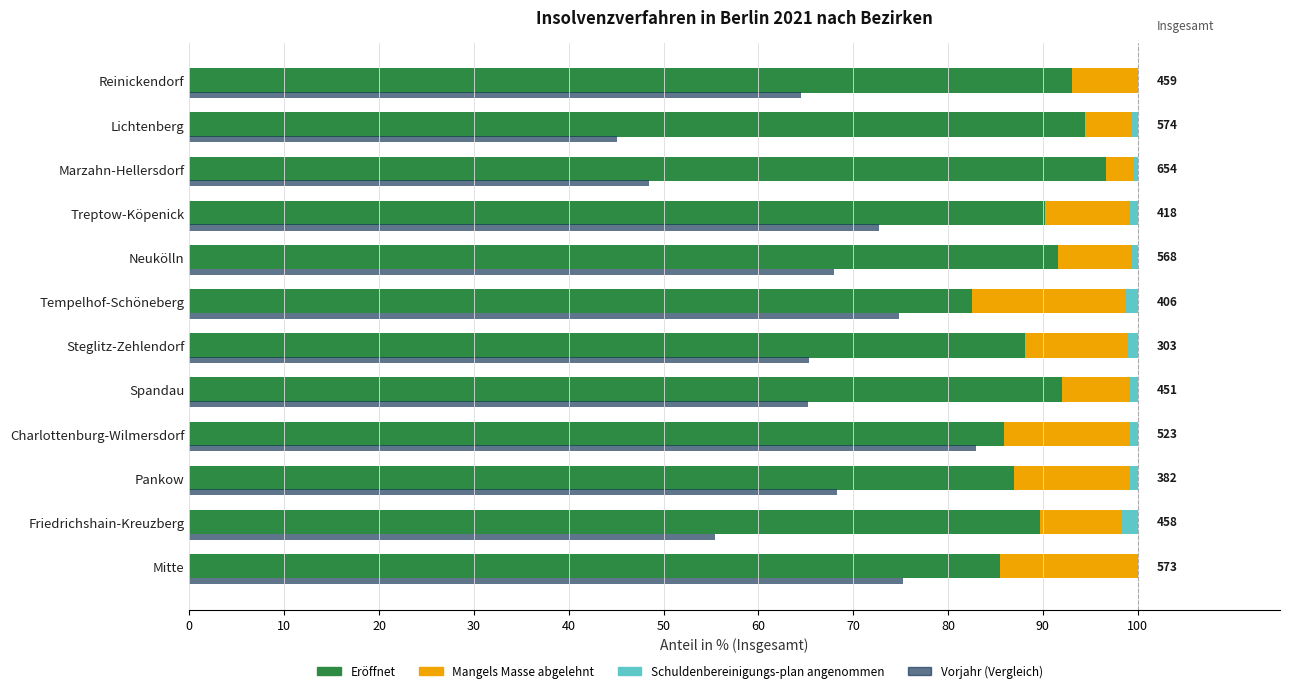

The Vorjahr (Vergleich) series shows 55.5 at 10. True or false?

True